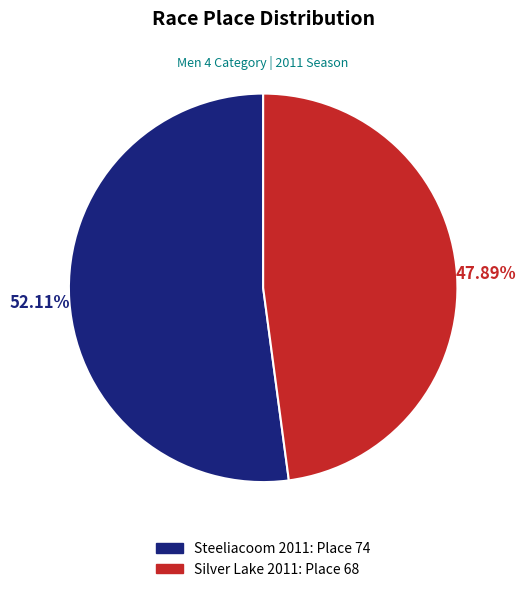

Is it true that Silver Lake 2011 is 62% of the pie?

False